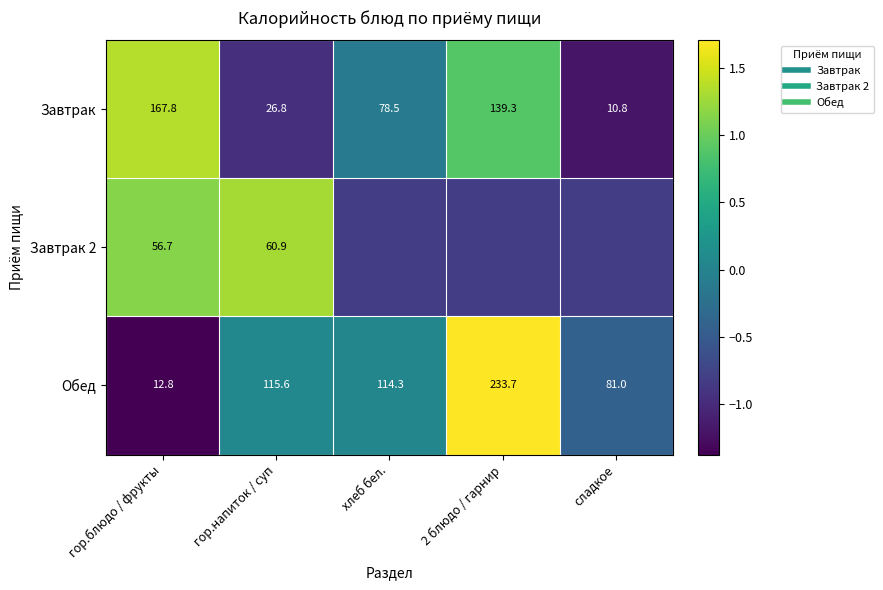

How many values in the Завтрак 2 series exceed 0?

2